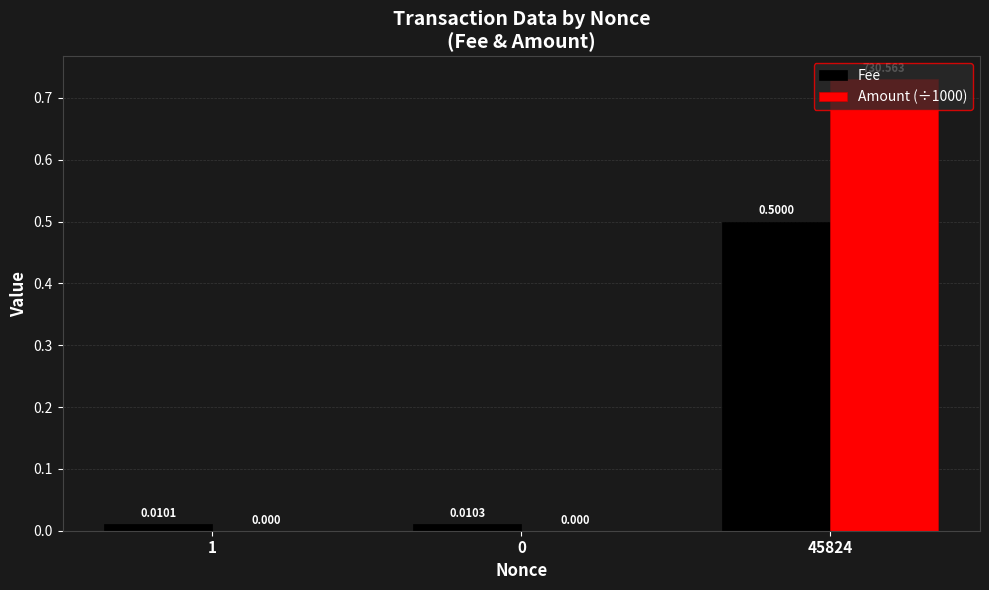

Which category has the lowest value across all series?

1